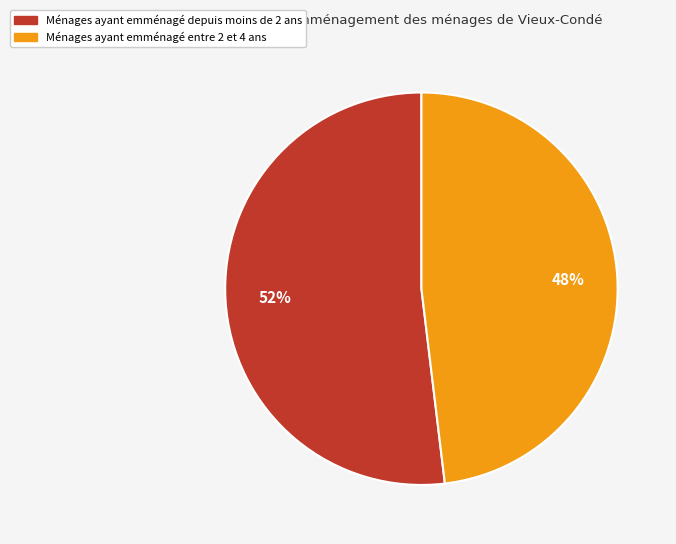

To the nearest percent, what is the average slice percentage?

50%